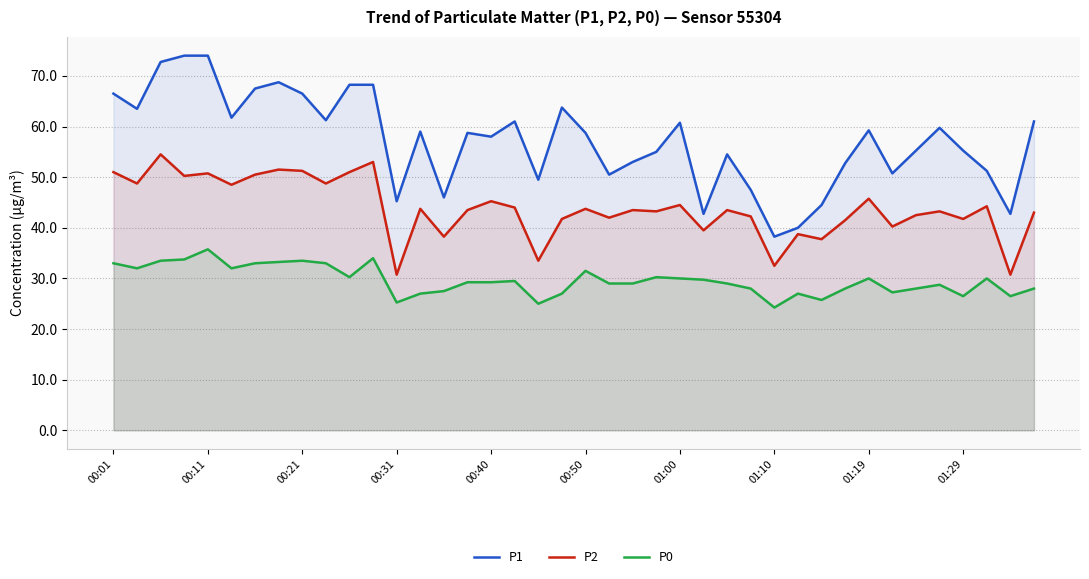

Rank the series by their average value, from lowest to highest.

P0, P2, P1